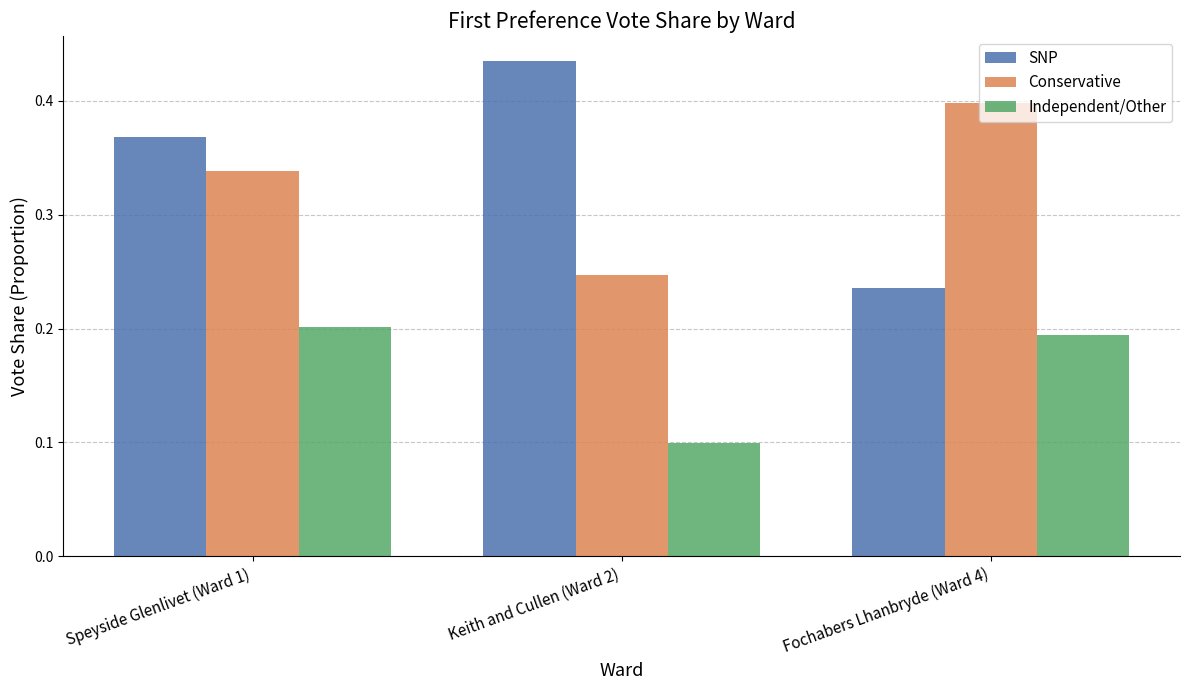

What is the approximate value of Independent/Other at Keith and Cullen (Ward 2)?

0.1